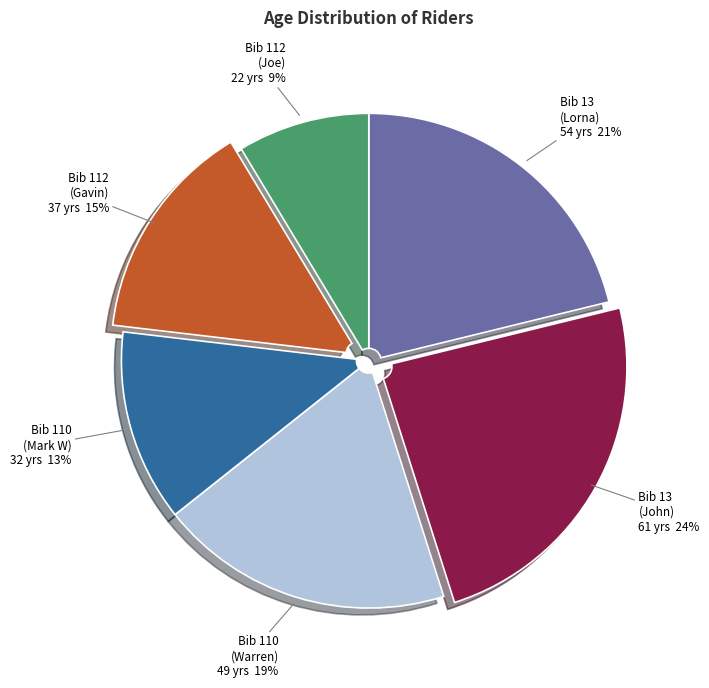

Does any single category account for the majority?

No